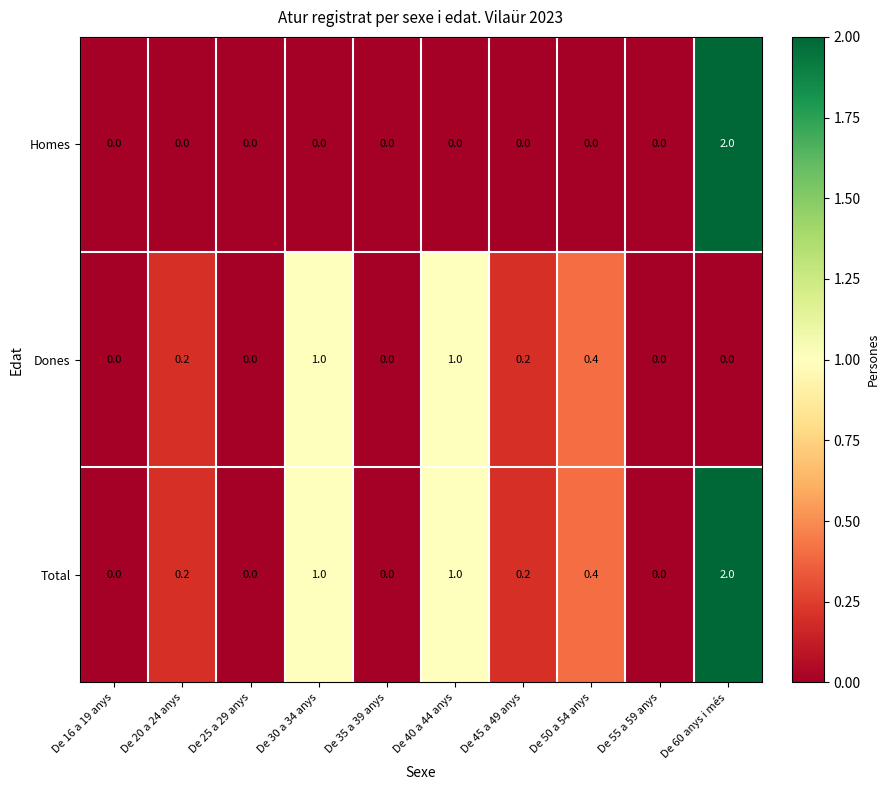

The Dones series shows 0.2 at De 45 a 49 anys. True or false?

True